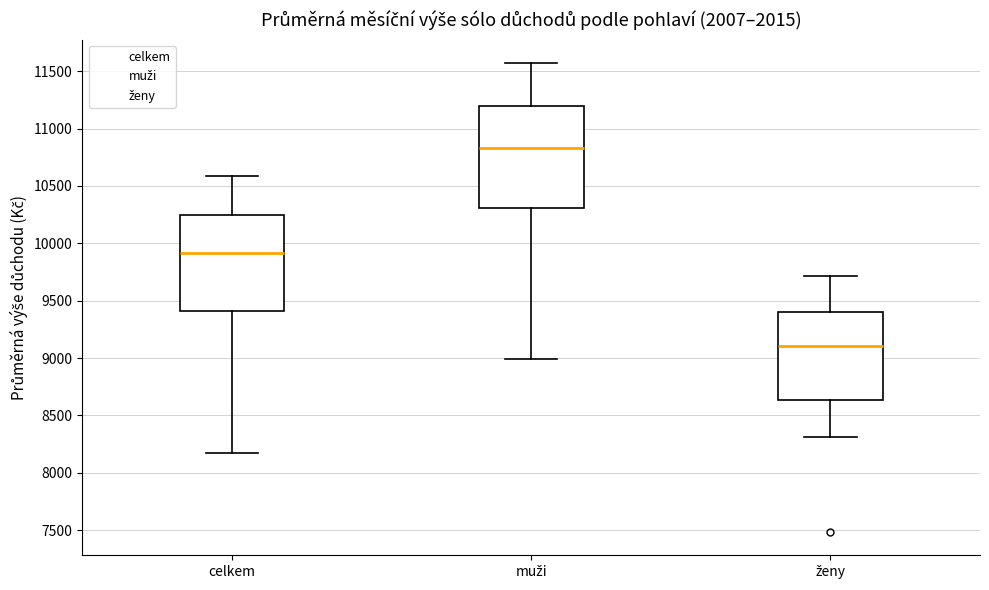

Reading left to right, read every box against the y-axis: the position of its median line, the range the box covers, and the ends of its whiskers. The values are not printed on the chart, so give them approximately, as read against the axis.

celkem: median 9900, box 9400 to 10250, whiskers 8200 to 10600
muži: median 10850, box 10300 to 11200, whiskers 9000 to 11550
ženy: median 9100, box 8650 to 9400, whiskers 8300 to 9700